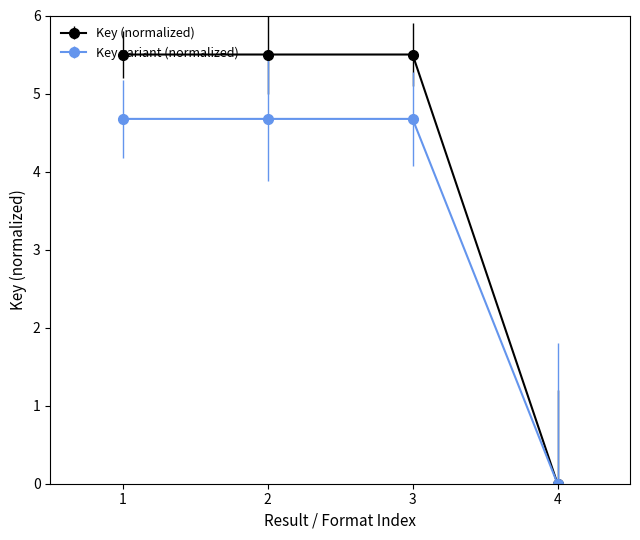

How many data points in Key variant (normalized) are above 4?

3